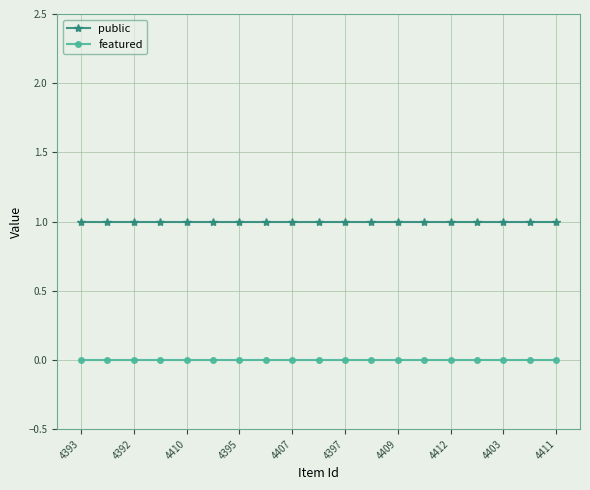

Does the chart display data point markers on the line(s)?

Yes